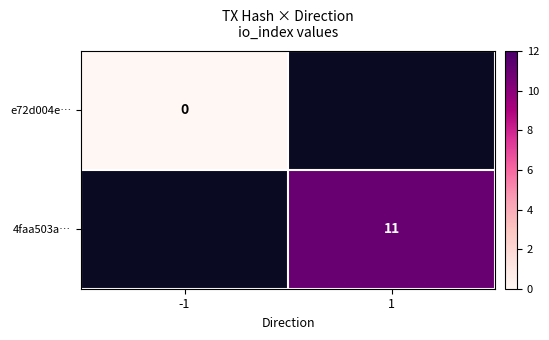

Is the value of 4faa503a… at 1 greater than the value of e72d004e… at -1?

Yes